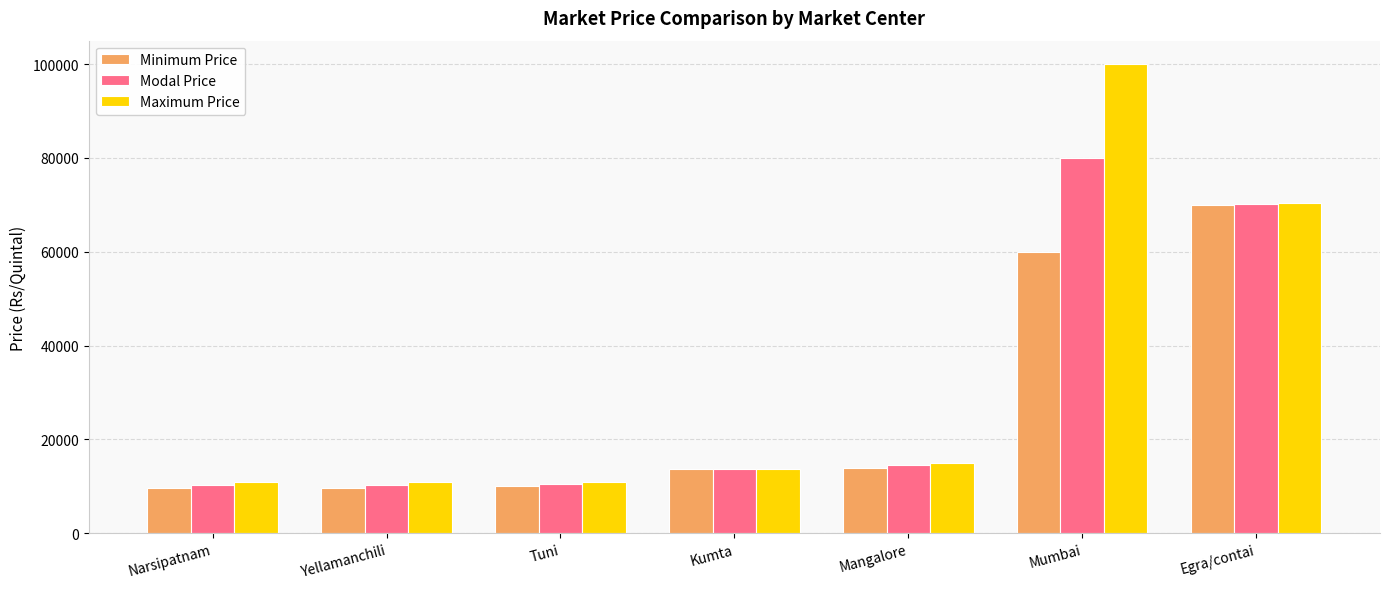

What is the maximum value shown in the chart?

100000